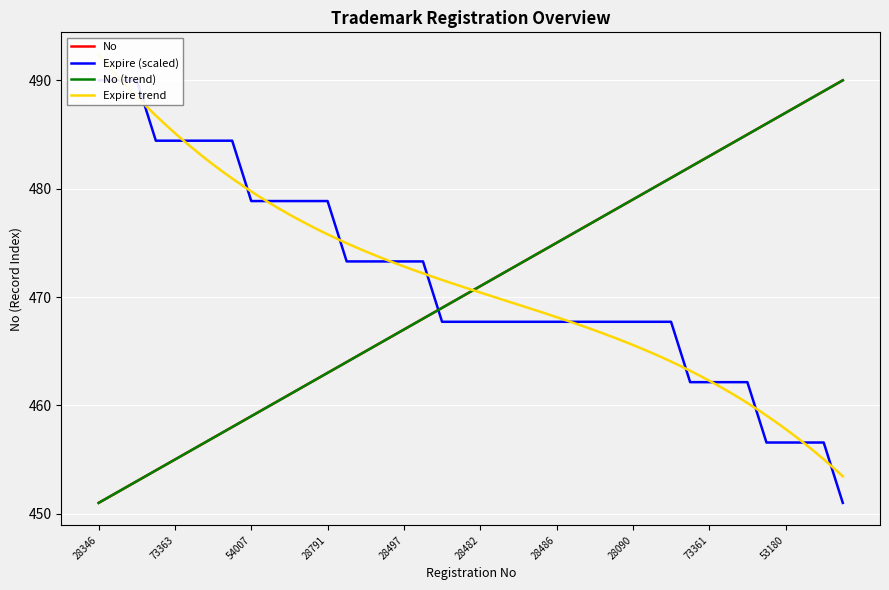

Between which two adjacent categories do Expire and No first intersect?

28259 and 28481